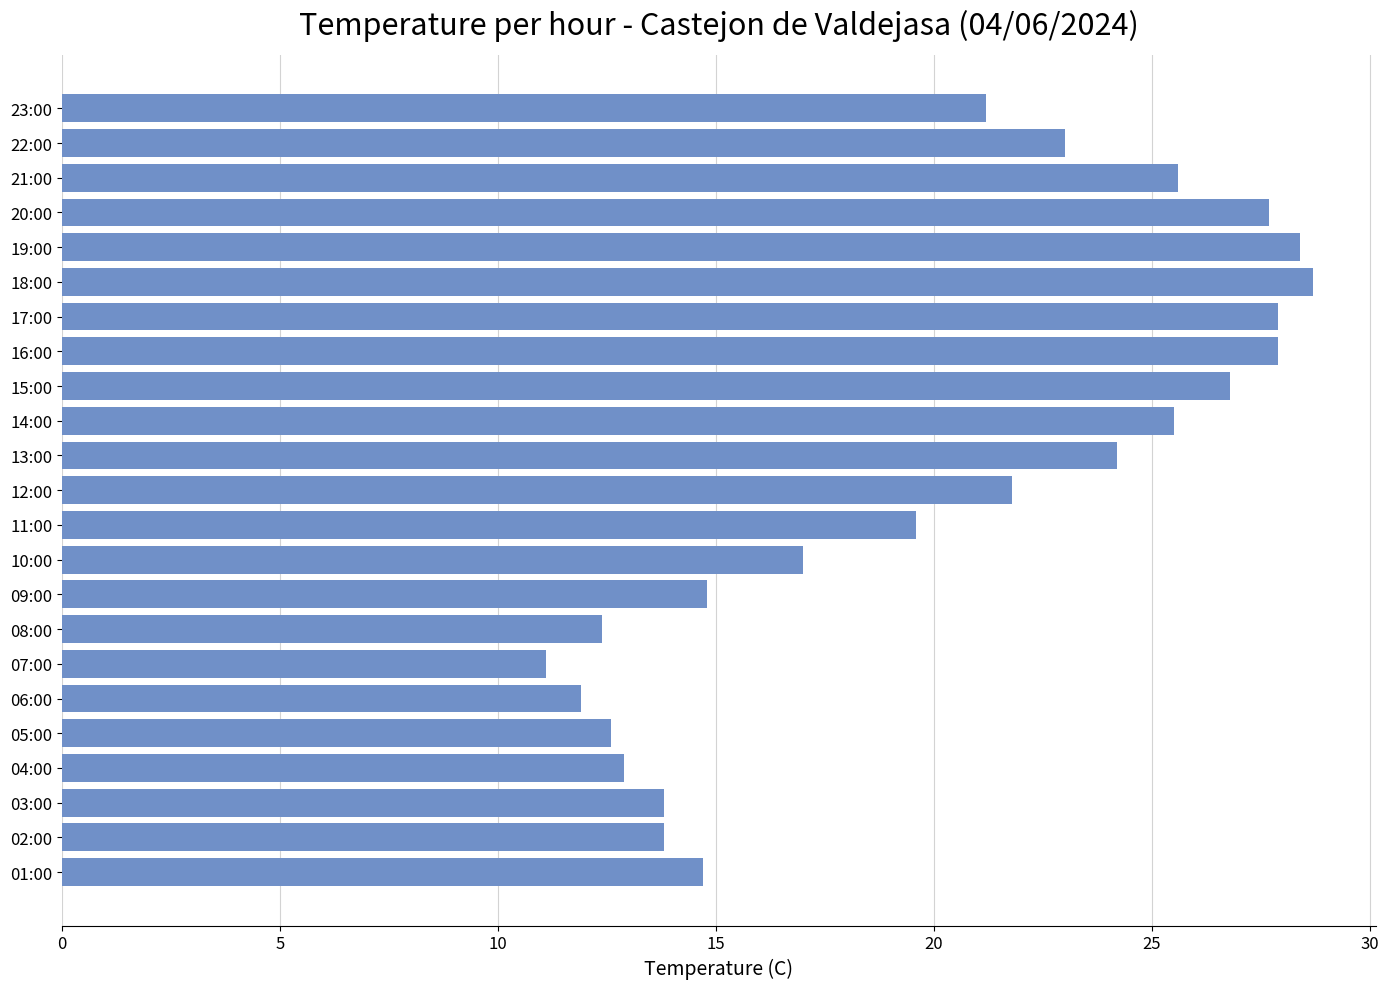

True or false: the data shows 22.3 at 09:00.

False